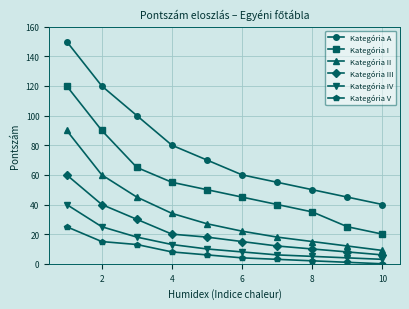

What is the difference between the maximum and minimum values in the Kategória A series?

110